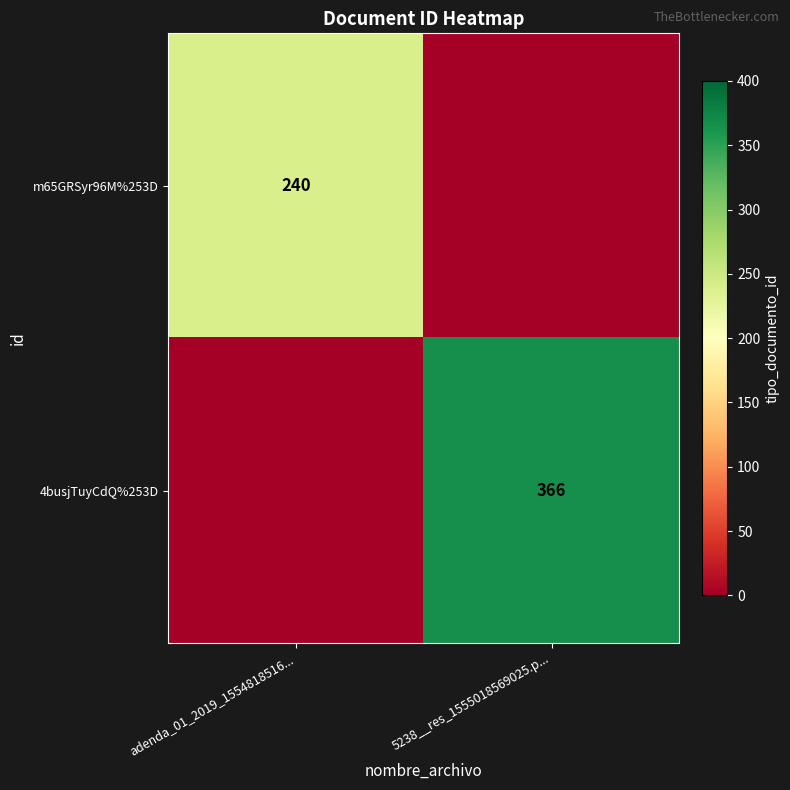

How many distinct data groups are displayed?

2